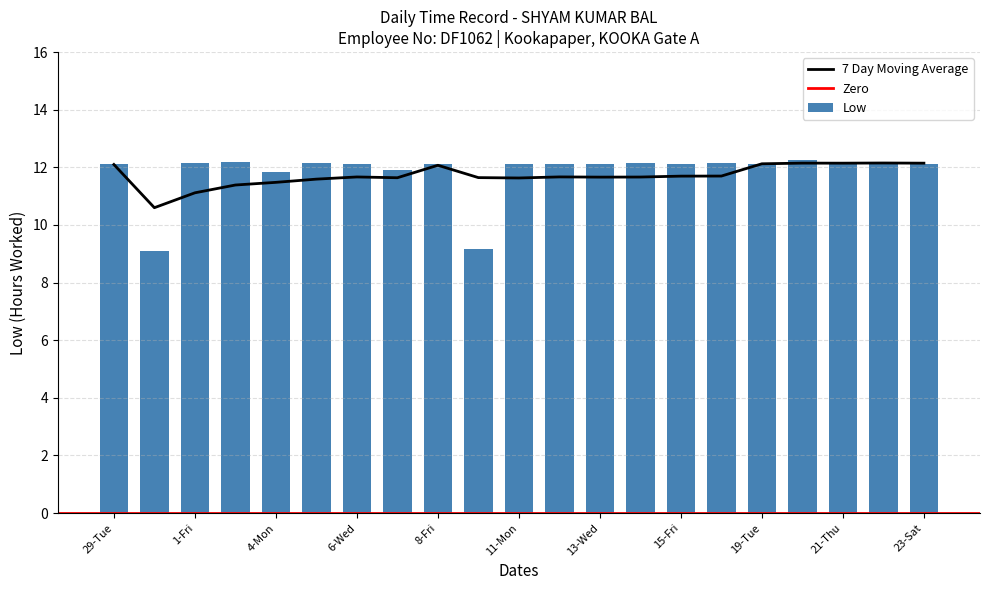

What is the greatest value displayed?

12.3